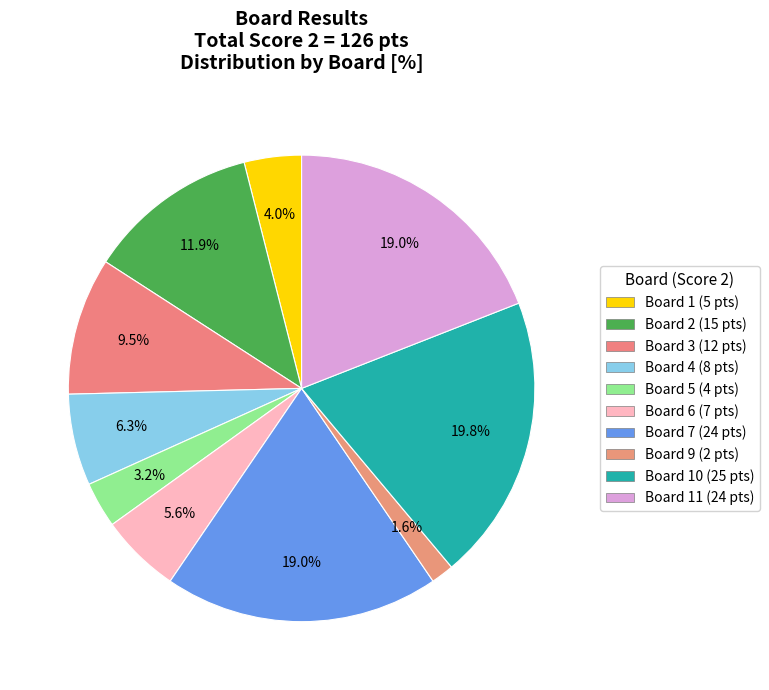

How many segments does this pie chart have?

10